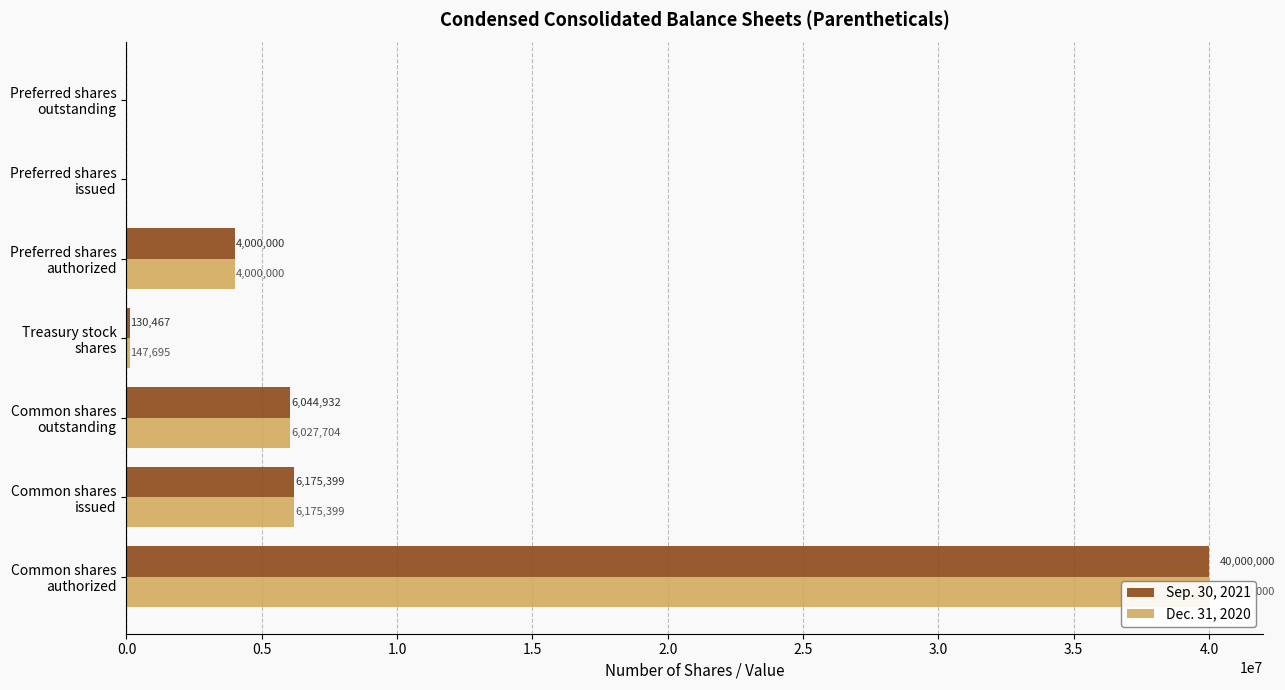

How many data points in Dec. 31, 2020 are less than 4000000?

3